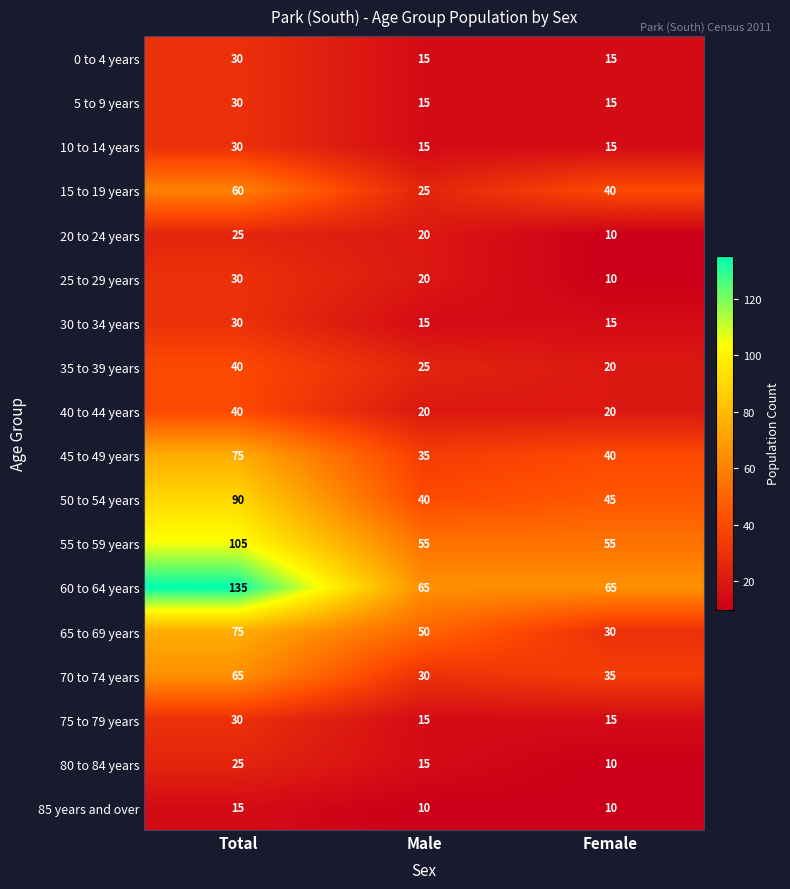

What is the approximate value of 85 years and over at Total?

15